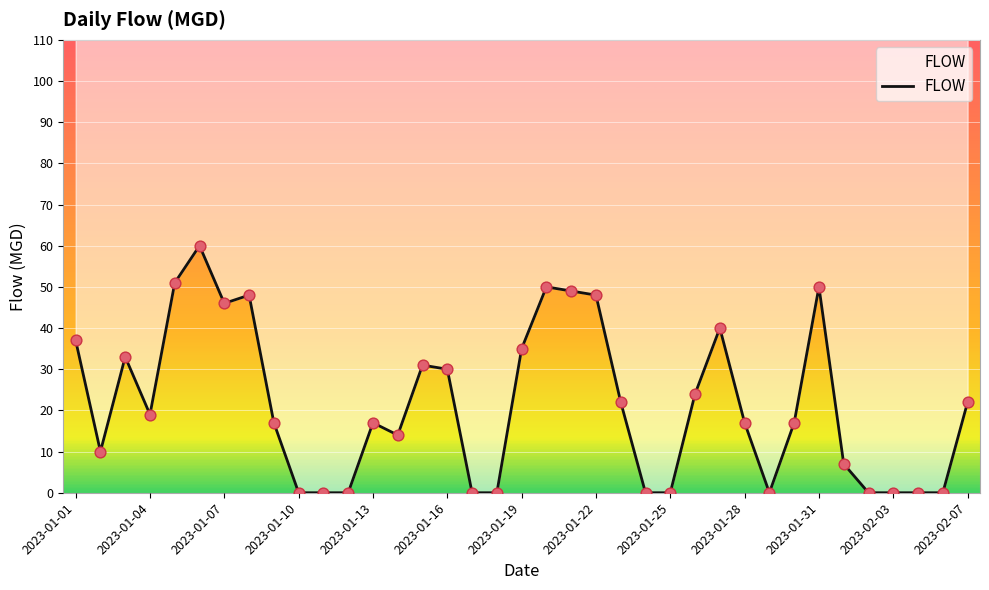

Which has a higher value, 2023-01-07 or 27?

2023-01-07